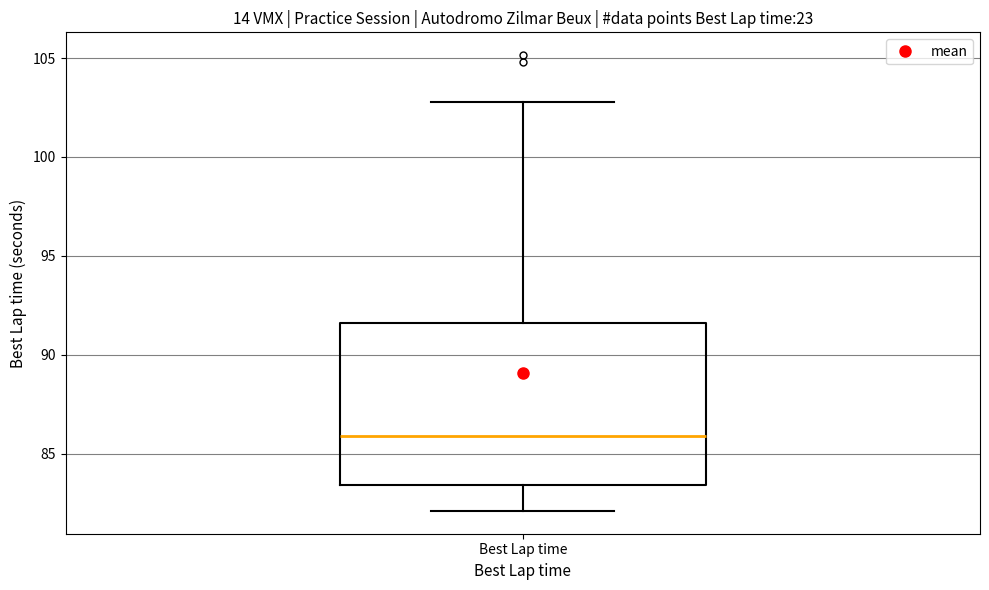

Transcribe this box plot: give where the median line is, the range the box spans, and where the two whiskers end, as read against the y-axis. The values are not printed on the chart, so give them approximately, as read against the axis.

median 86.0, box 83.5 to 91.5, whiskers 82.0 to 103.0